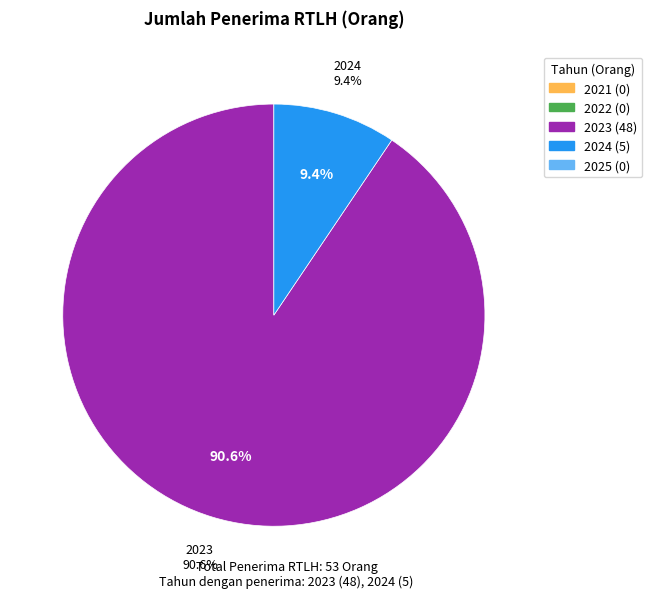

Which category has the biggest portion of the pie?

2023